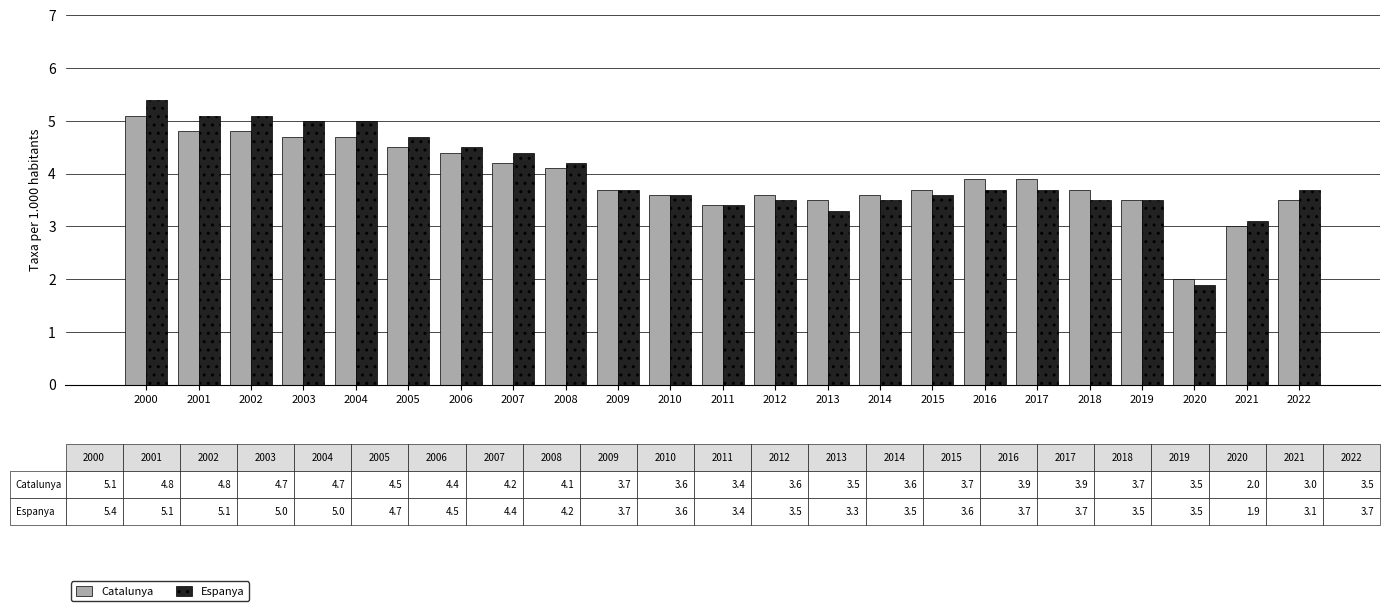

What is the difference between the highest and lowest values at 2015?

0.1